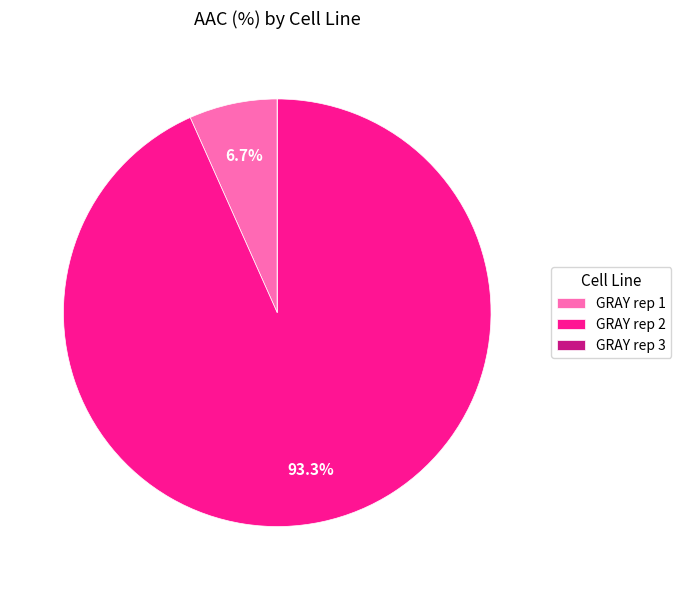

Which category accounts for the majority?

GRAY rep 2